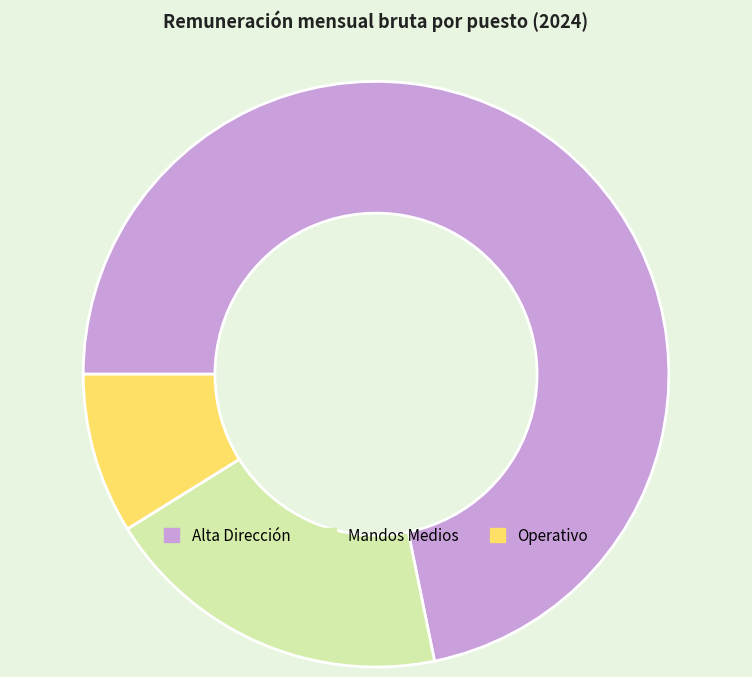

Is there a majority slice in this chart?

Yes